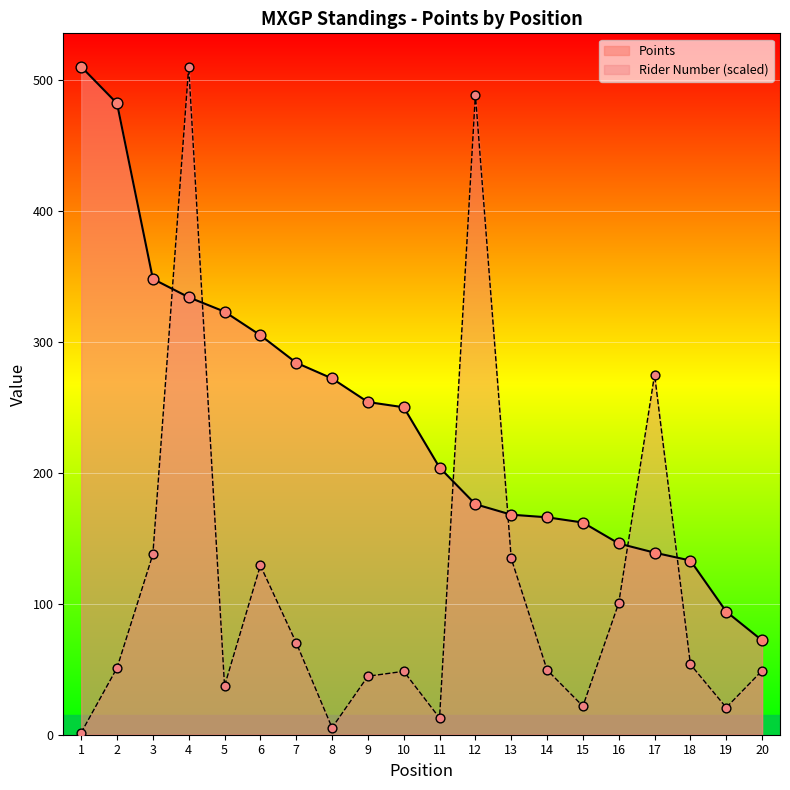

What is the total value across all series at 11?

216.8